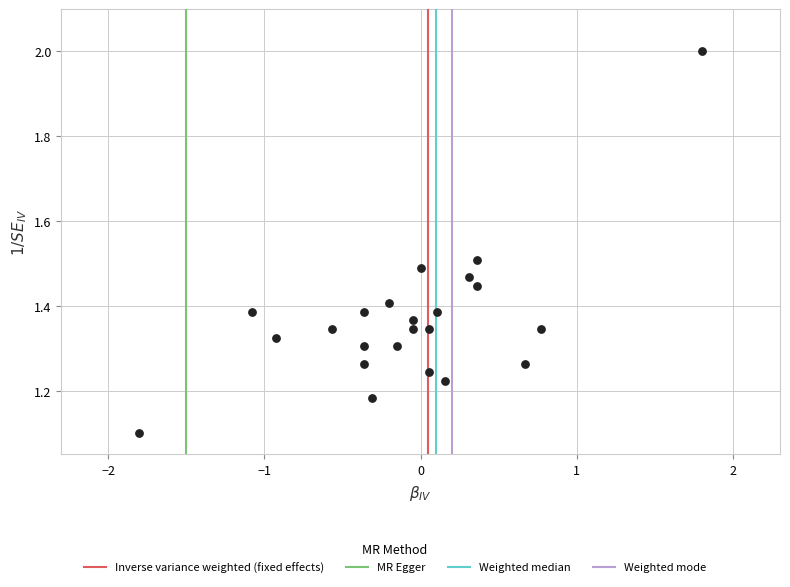

What Y value in the scatter plot is closest to 1?

1.1